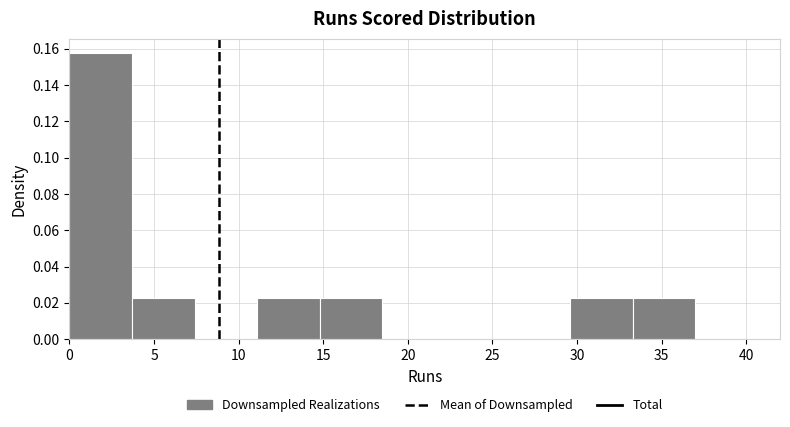

What is the height of the bar covering 0.0 to 3.7 on the x-axis? Neither the bar edges nor the heights are printed on the chart, so give them approximately, as read against the axes.

0.158